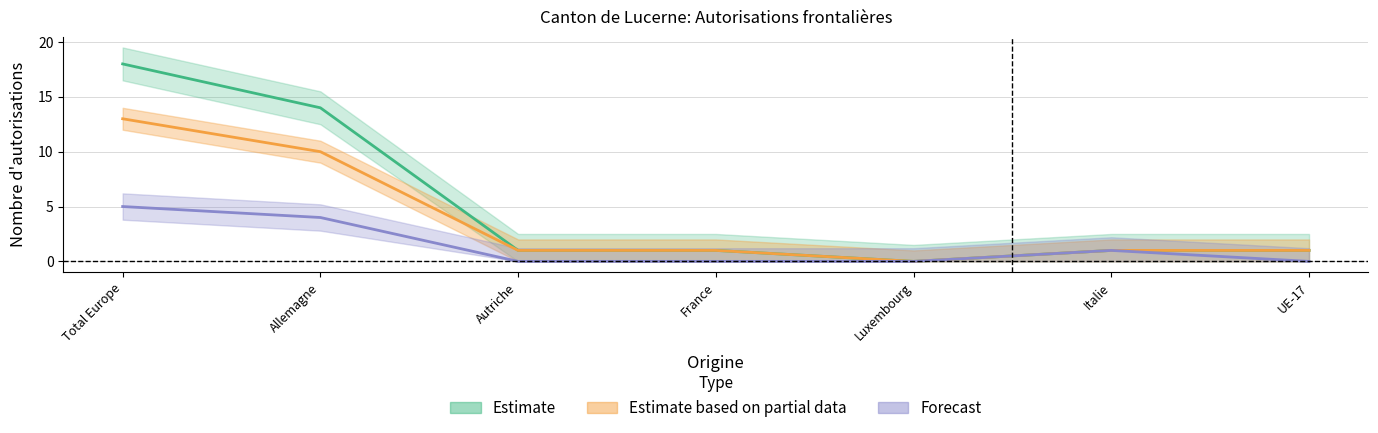

Reading right to left, what are all the values shown in this chart?

Total autorisations initiales: UE-17=1	Italie=1	Luxembourg=0	France=1	Autriche=1	Allemagne=10	Total Europe=13
Total autorisations suivantes: UE-17=0	Italie=1	Luxembourg=0	France=0	Autriche=0	Allemagne=4	Total Europe=5
Total general: UE-17=1	Italie=1	Luxembourg=0	France=1	Autriche=1	Allemagne=14	Total Europe=18